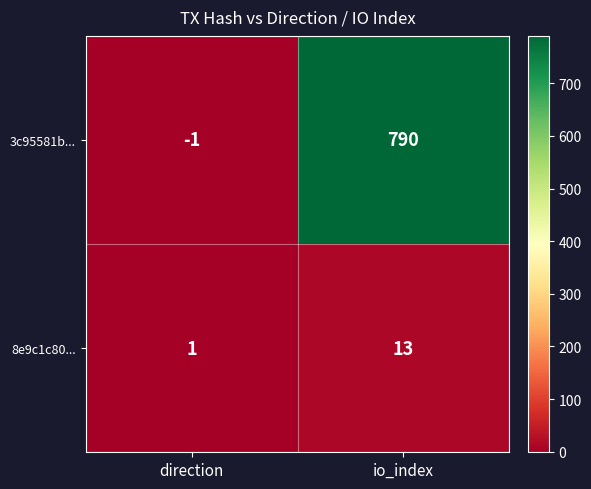

Which series has the widest spread of values?

3c95581b...